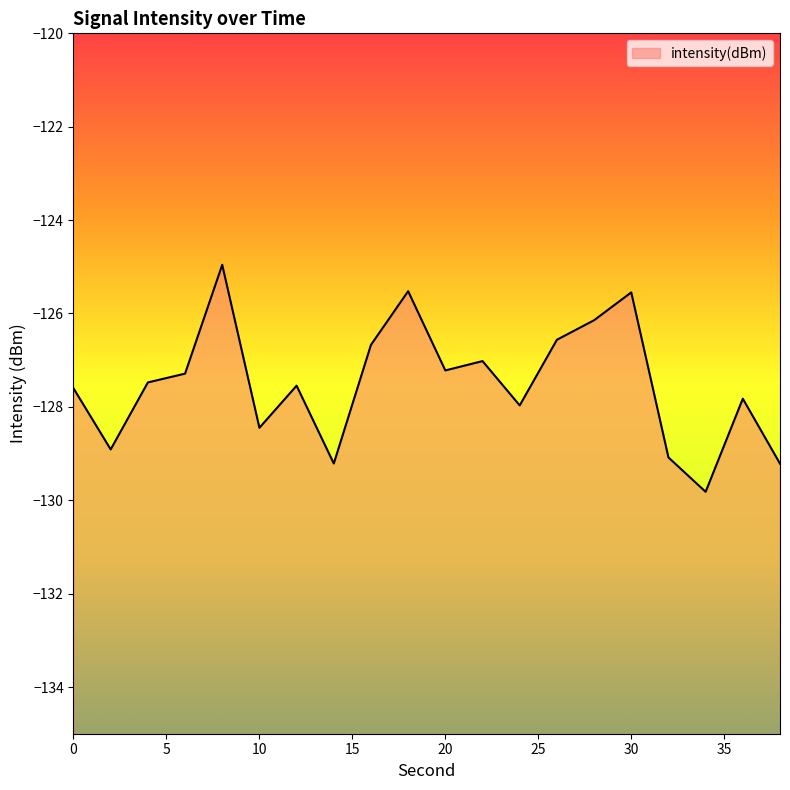

List the labels in order of value, largest first.

8, 18, 30, 28, 26, 16, 22, 20, 6, 4, 12, 0, 36, 24, 10, 2, 32, 14, 38, 34